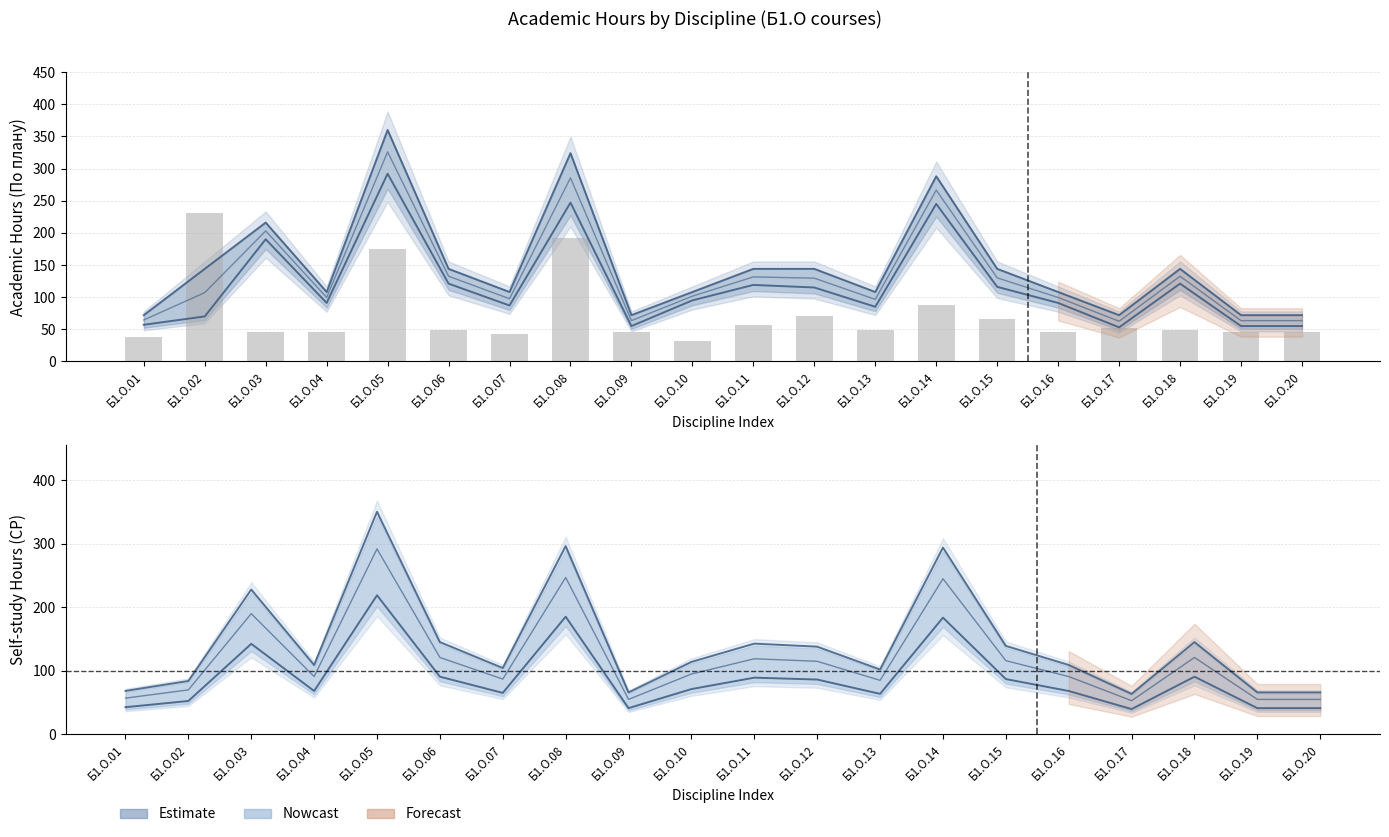

What is the ratio of the value at Б1.О.06 to the value at Б1.О.02?

0.2